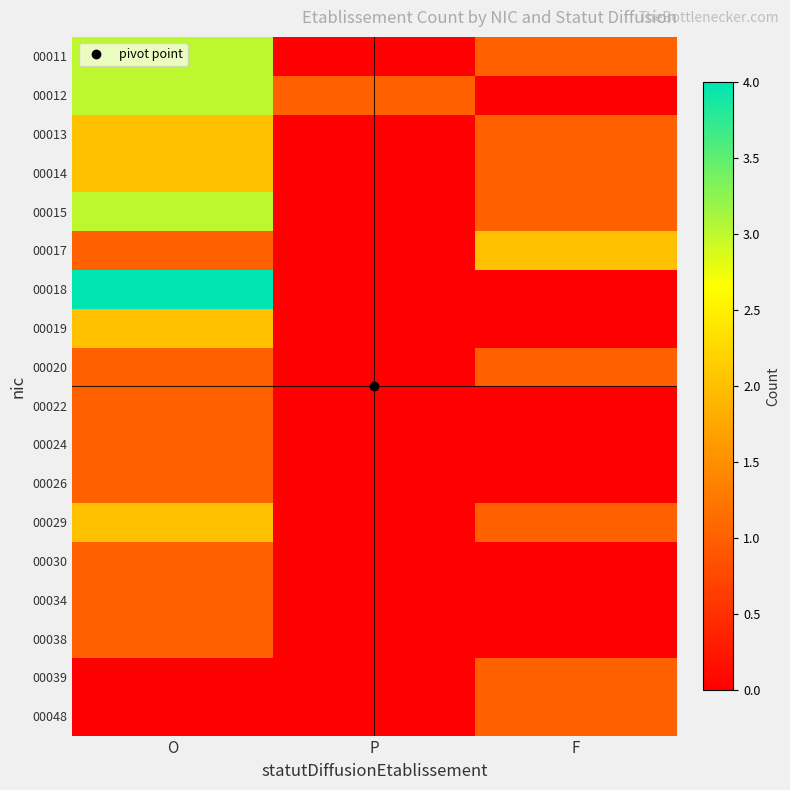

Which series changed the most between O and P?

00018